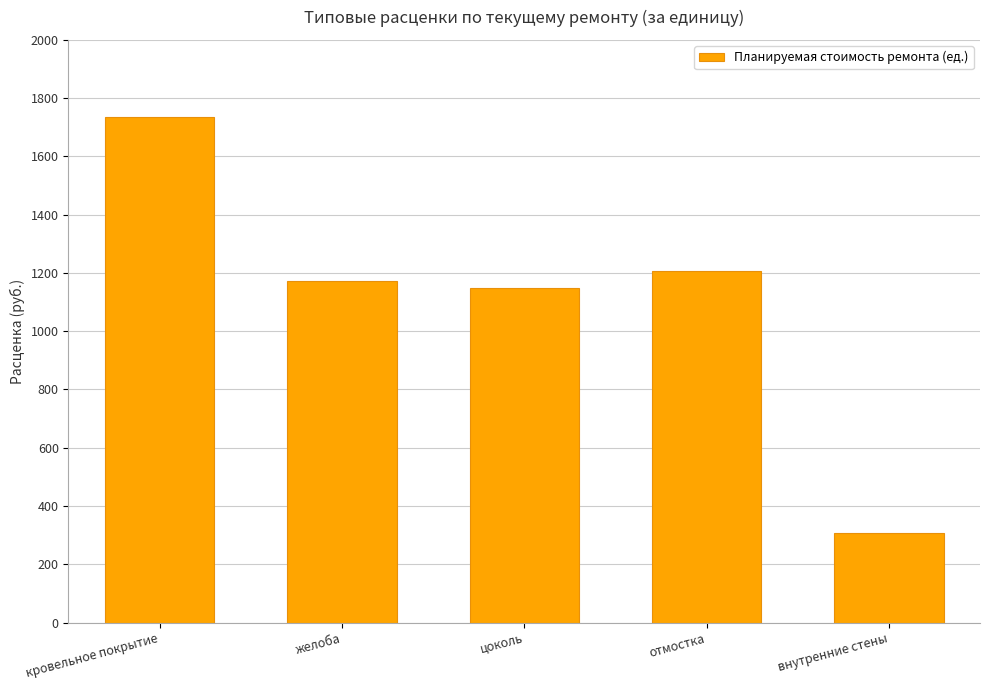

Are the bars horizontal?

No